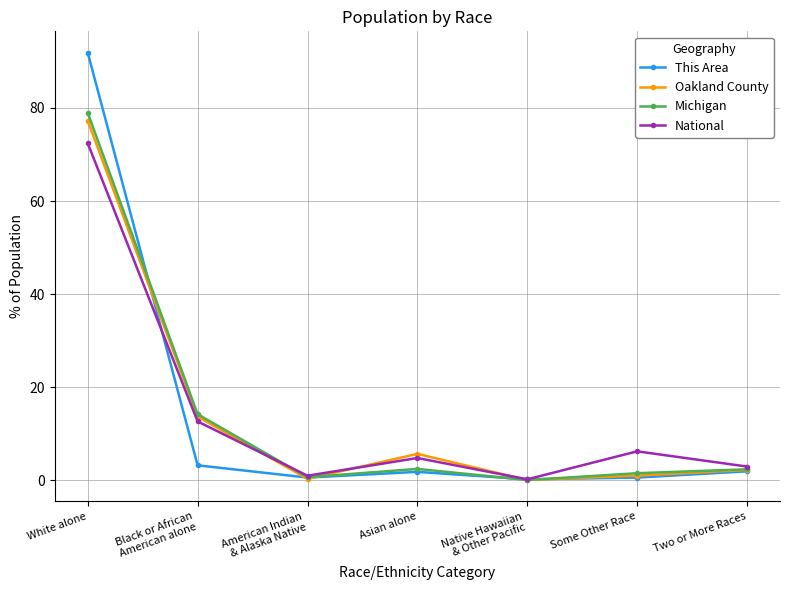

The value of National at Black or African
American alone is 5.1. True or false?

False